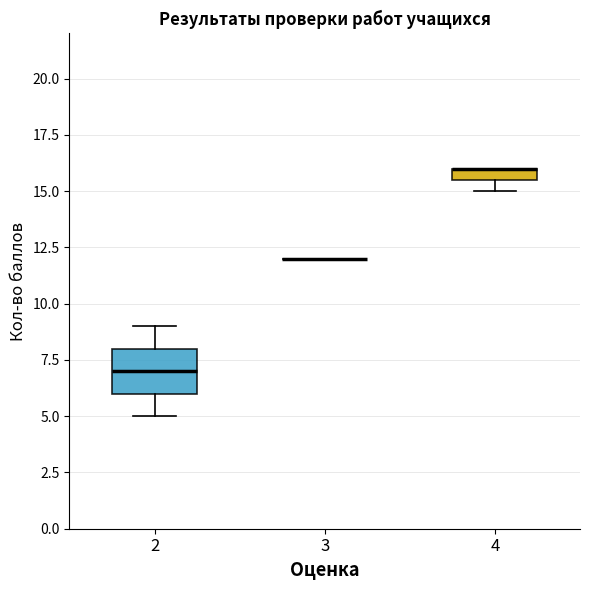

Where is the lower edge of the box at x = 2 on the y-axis? The values are not printed on the chart, so give them approximately, as read against the axis.

6.0